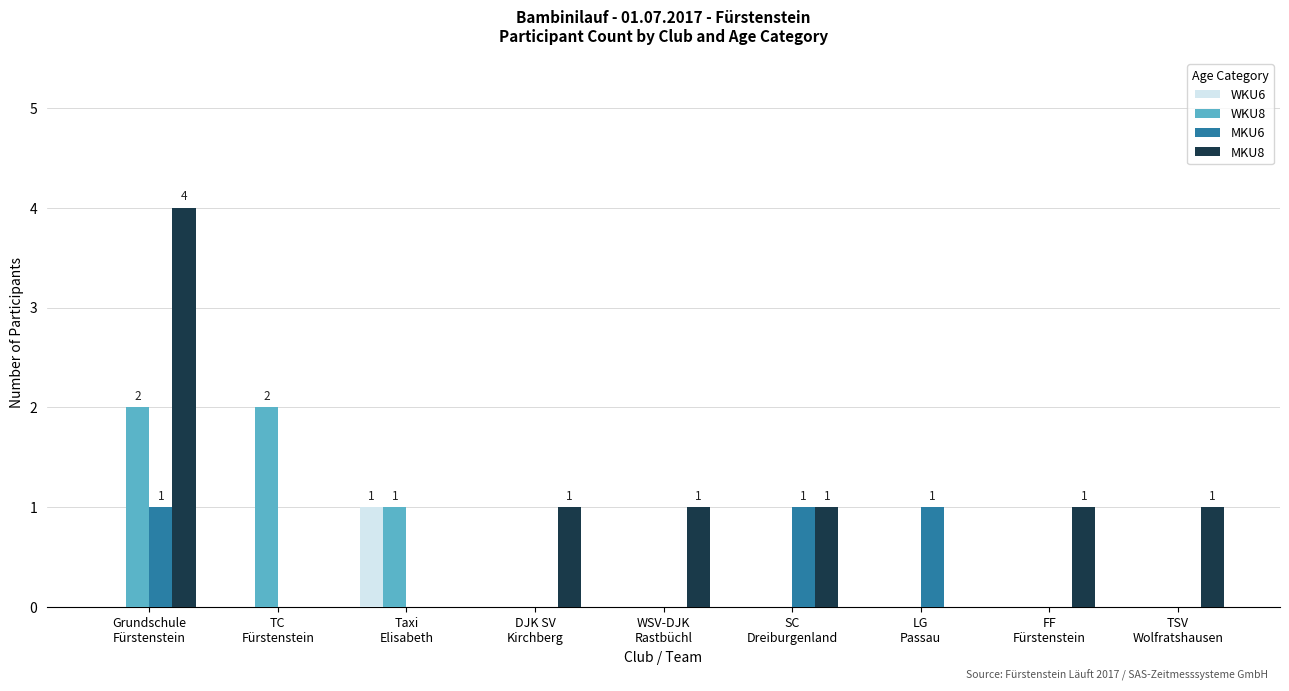

Count the number of categories in the chart.

9